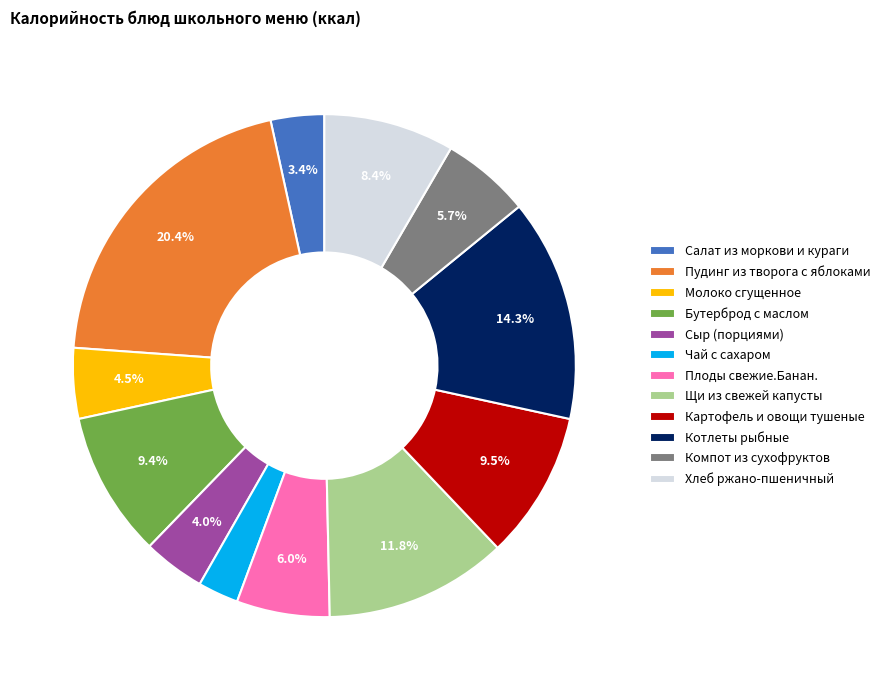

Which has a higher value, Сыр (порциями) or Плоды свежие.Банан.?

Плоды свежие.Банан.